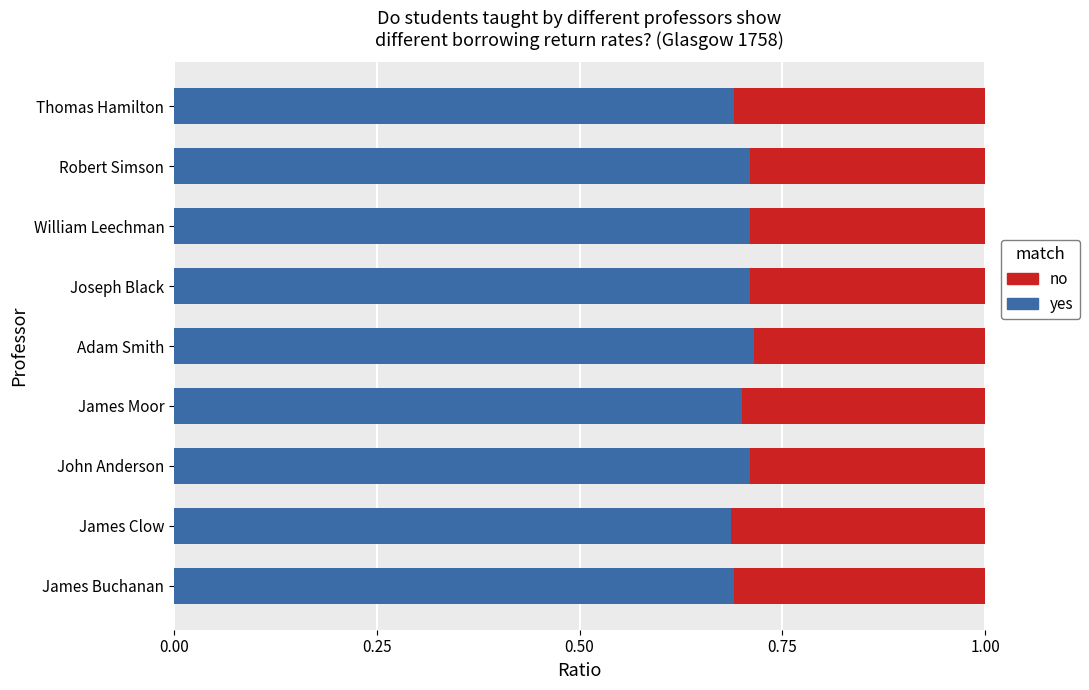

How many yes values are between 0 and 1?

9